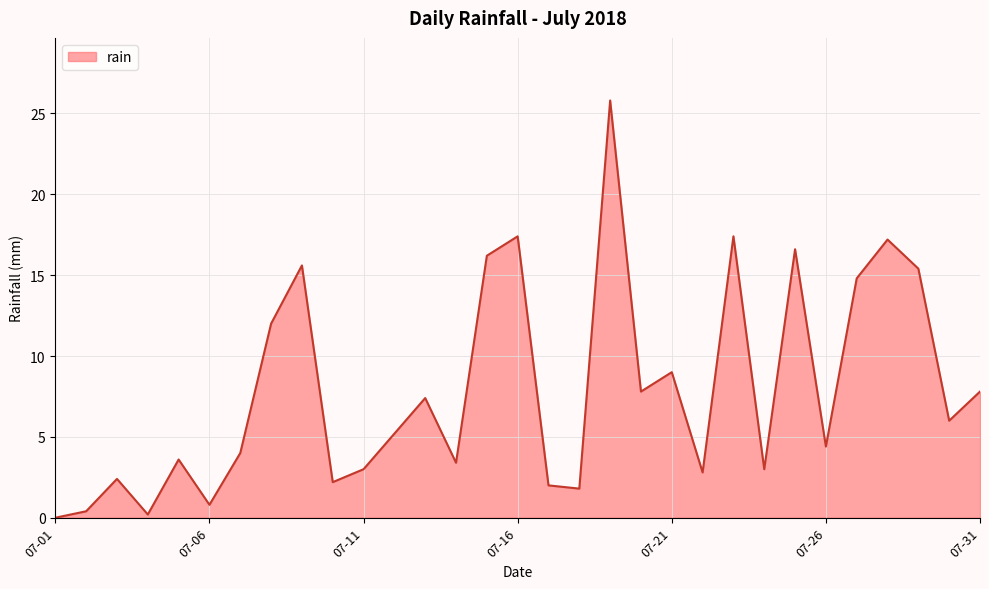

How many distinct data groups are displayed?

1